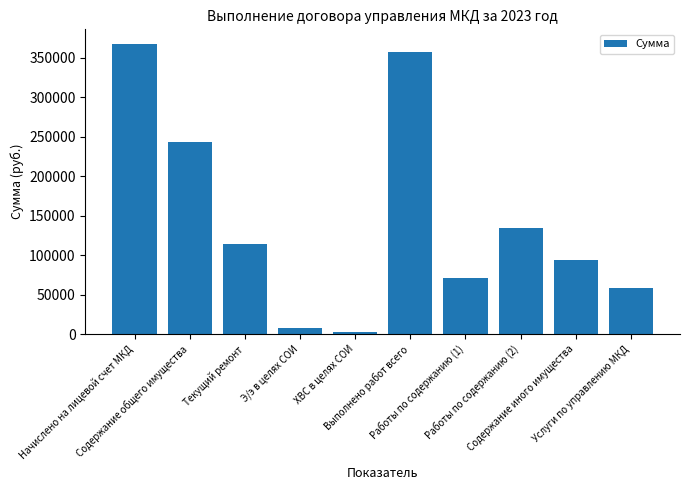

What is the difference between the second highest and minimum values?

354676.7